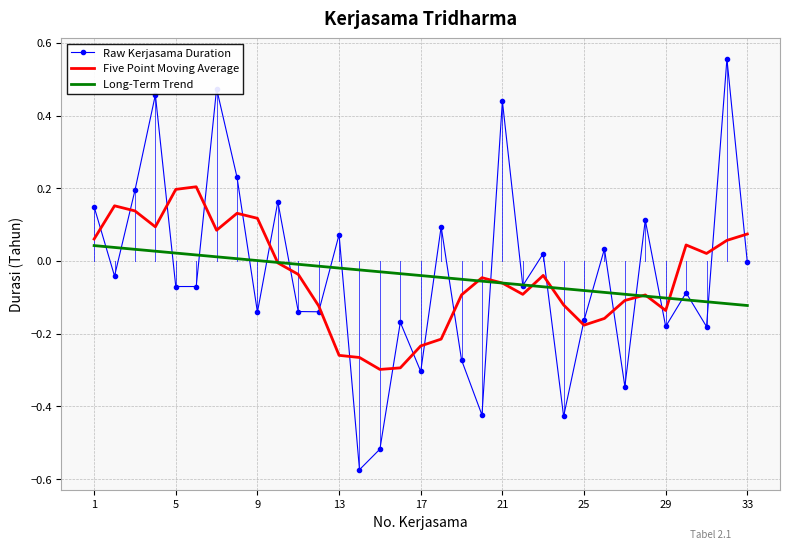

Which series has the widest spread of values?

Raw Kerjasama Duration